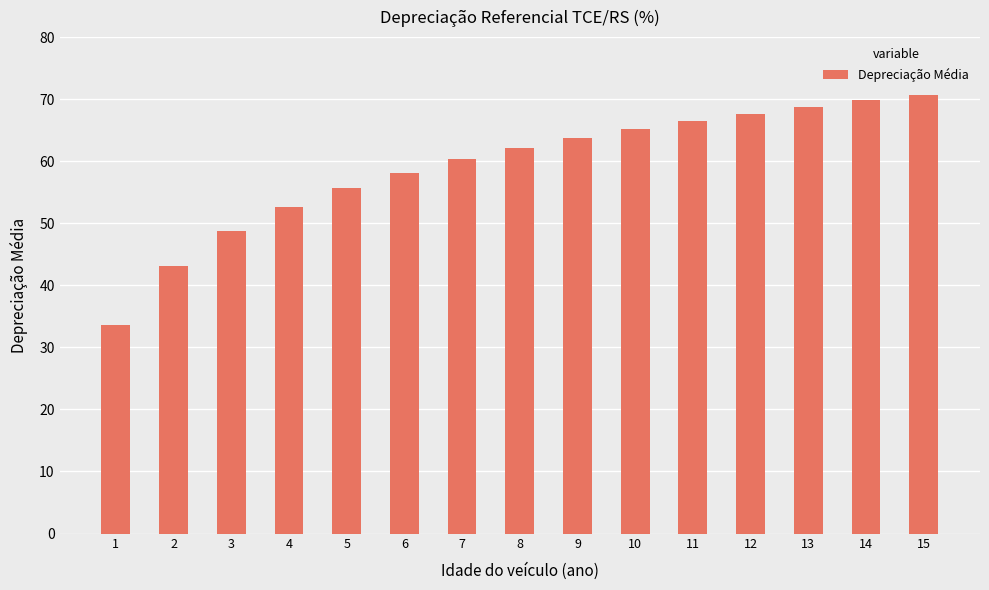

What is the change in value from 8 to 11?

+4.4